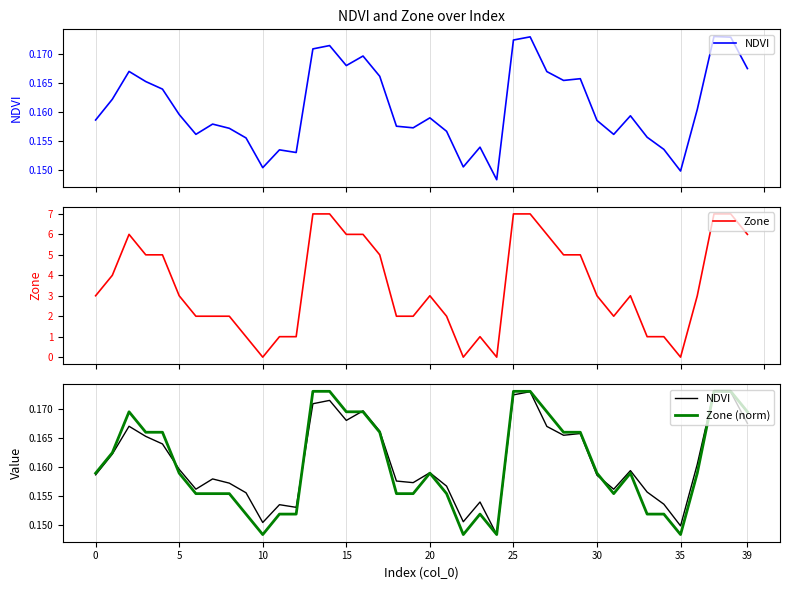

How many times do Zone and Zone (norm) cross each other?

8